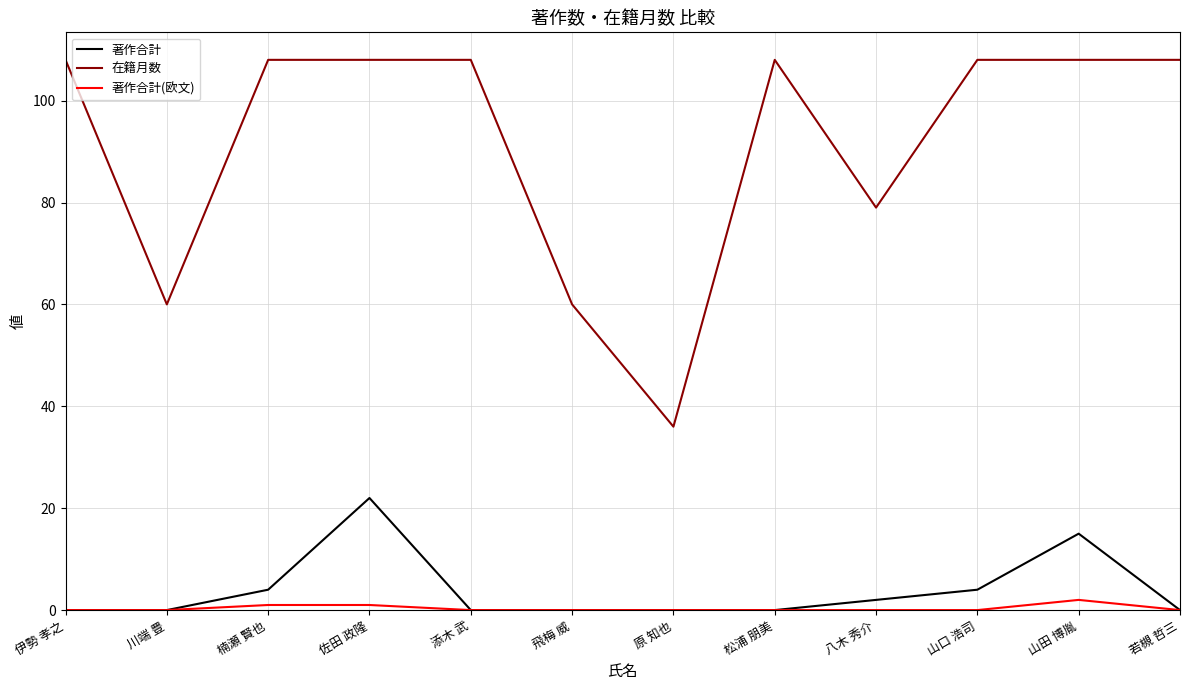

What is the highest value of the 在籍月数 series?

108